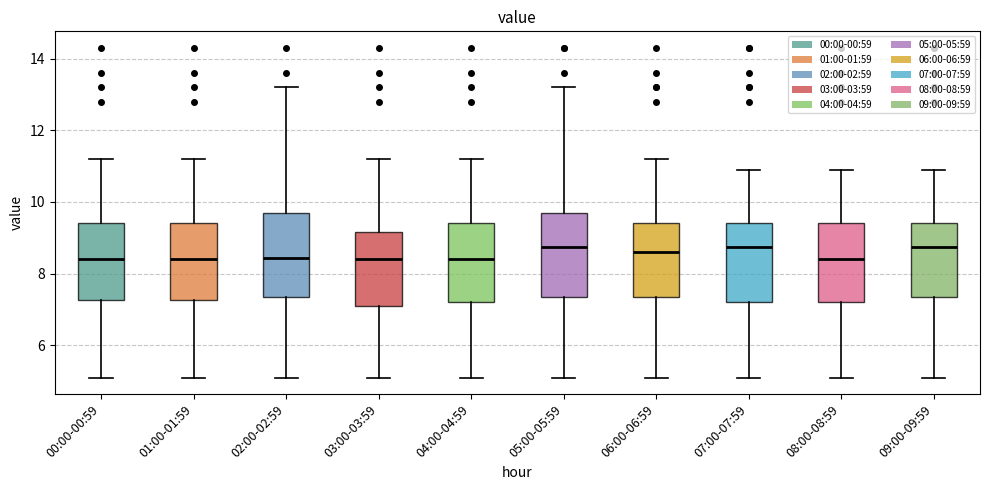

Reading left to right, transcribe this box plot: for each box, give where its median line is, the range the box spans, and where its two whiskers end, as read against the y-axis. The values are not printed on the chart, so give them approximately, as read against the axis.

00:00-00:59: median 8.4, box 7.2 to 9.4, whiskers 5.2 to 11.2
01:00-01:59: median 8.4, box 7.2 to 9.4, whiskers 5.2 to 11.2
02:00-02:59: median 8.4, box 7.4 to 9.8, whiskers 5.2 to 13.2
03:00-03:59: median 8.4, box 7.2 to 9.2, whiskers 5.2 to 11.2
04:00-04:59: median 8.4, box 7.2 to 9.4, whiskers 5.2 to 11.2
05:00-05:59: median 8.8, box 7.4 to 9.8, whiskers 5.2 to 13.2
06:00-06:59: median 8.6, box 7.4 to 9.4, whiskers 5.2 to 11.2
07:00-07:59: median 8.8, box 7.2 to 9.4, whiskers 5.2 to 11.0
08:00-08:59: median 8.4, box 7.2 to 9.4, whiskers 5.2 to 11.0
09:00-09:59: median 8.8, box 7.4 to 9.4, whiskers 5.2 to 11.0